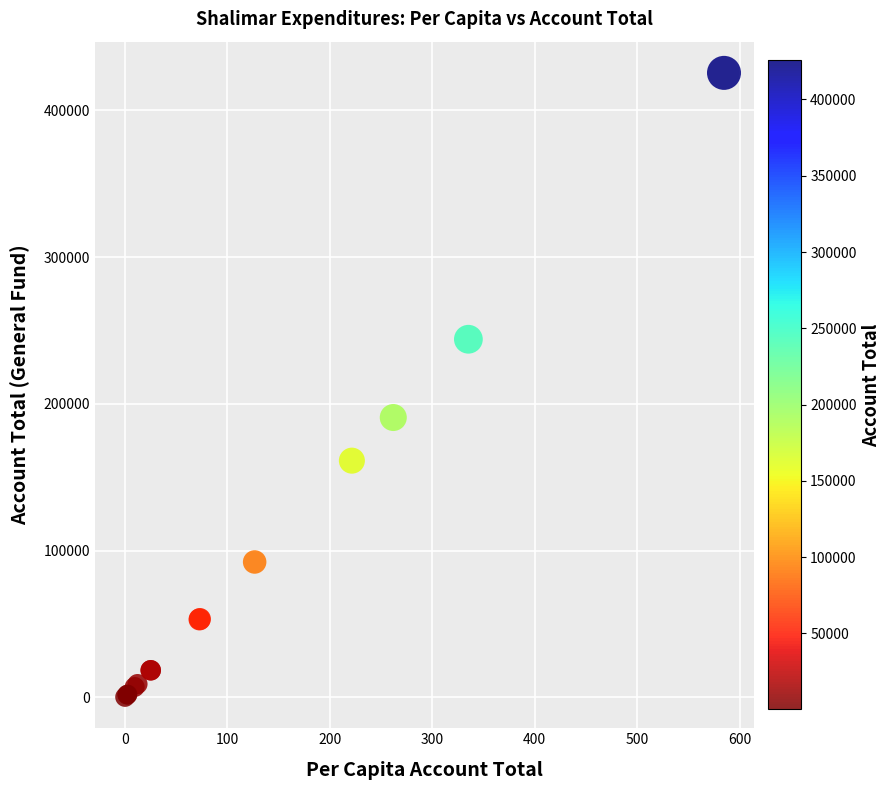

What Y value in the scatter plot is closest to 212866?

190675